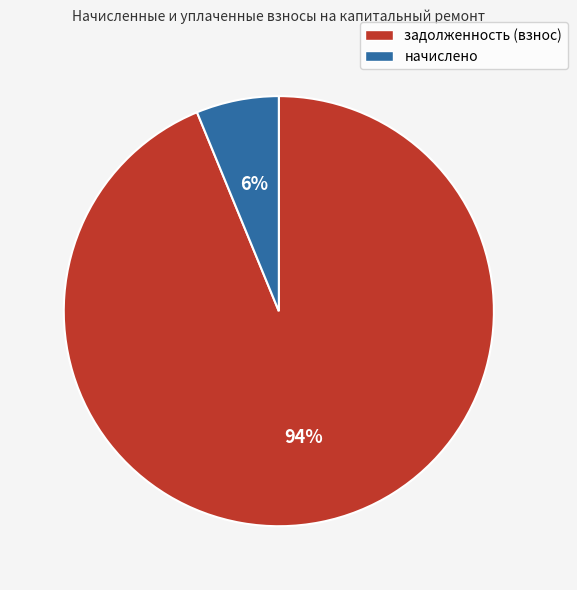

The начислено slice represents 18% of the pie. True or false?

False